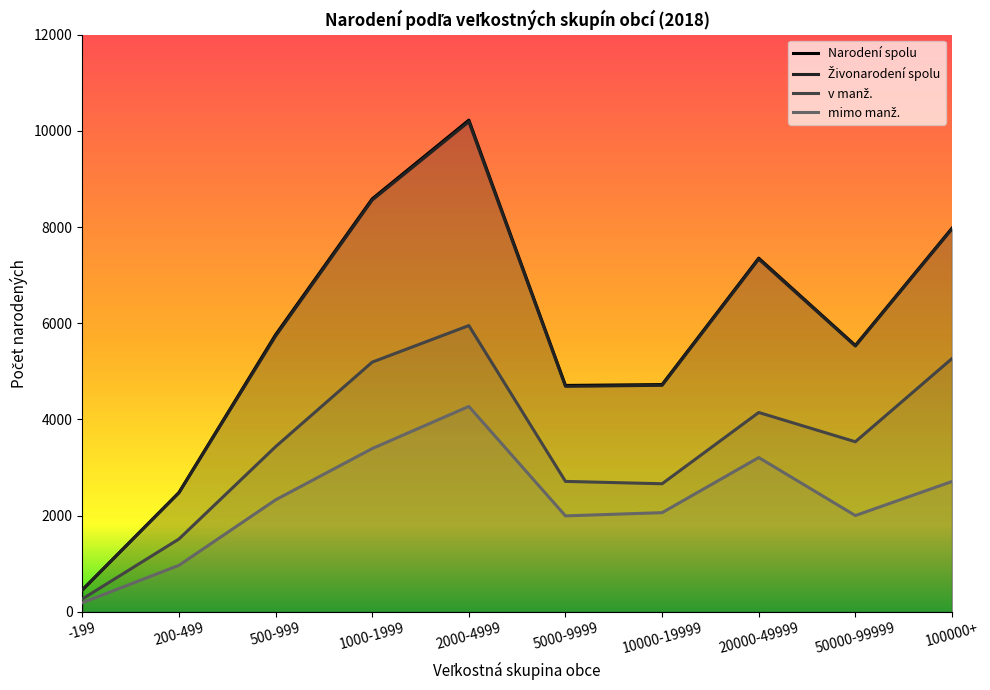

Reading right to left, extract all data points from this chart.

Narodení spolu: 100000+=7976	50000-99999=5538	20000-49999=7353	10000-19999=4725	5000-9999=4707	2000-4999=10223	1000-1999=8587	500-999=5762	200-499=2481	-199=456
Živonarodení spolu: 100000+=7961	50000-99999=5527	20000-49999=7334	10000-19999=4710	5000-9999=4689	2000-4999=10191	1000-1999=8562	500-999=5734	200-499=2476	-199=455
v manž.: 100000+=5266	50000-99999=3536	20000-49999=4145	10000-19999=2663	5000-9999=2712	2000-4999=5952	1000-1999=5192	500-999=3434	200-499=1514	-199=267
mimo manž.: 100000+=2710	50000-99999=2002	20000-49999=3208	10000-19999=2062	5000-9999=1995	2000-4999=4271	1000-1999=3395	500-999=2328	200-499=967	-199=189